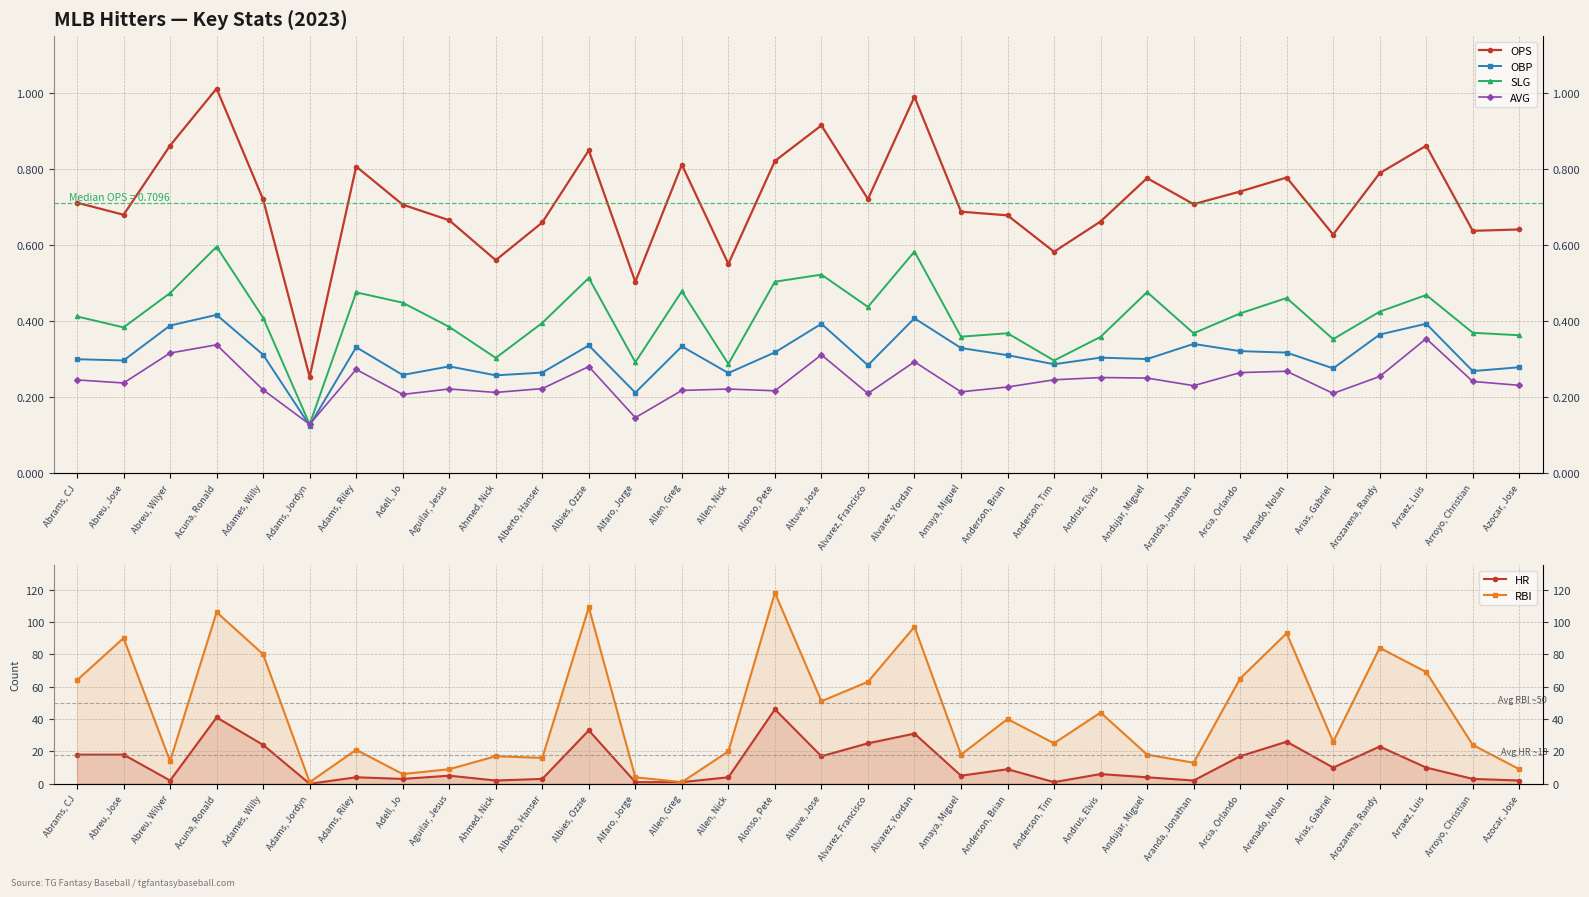

Between Altuve, Jose and Arraez, Luis, which series saw the biggest shift?

RBI